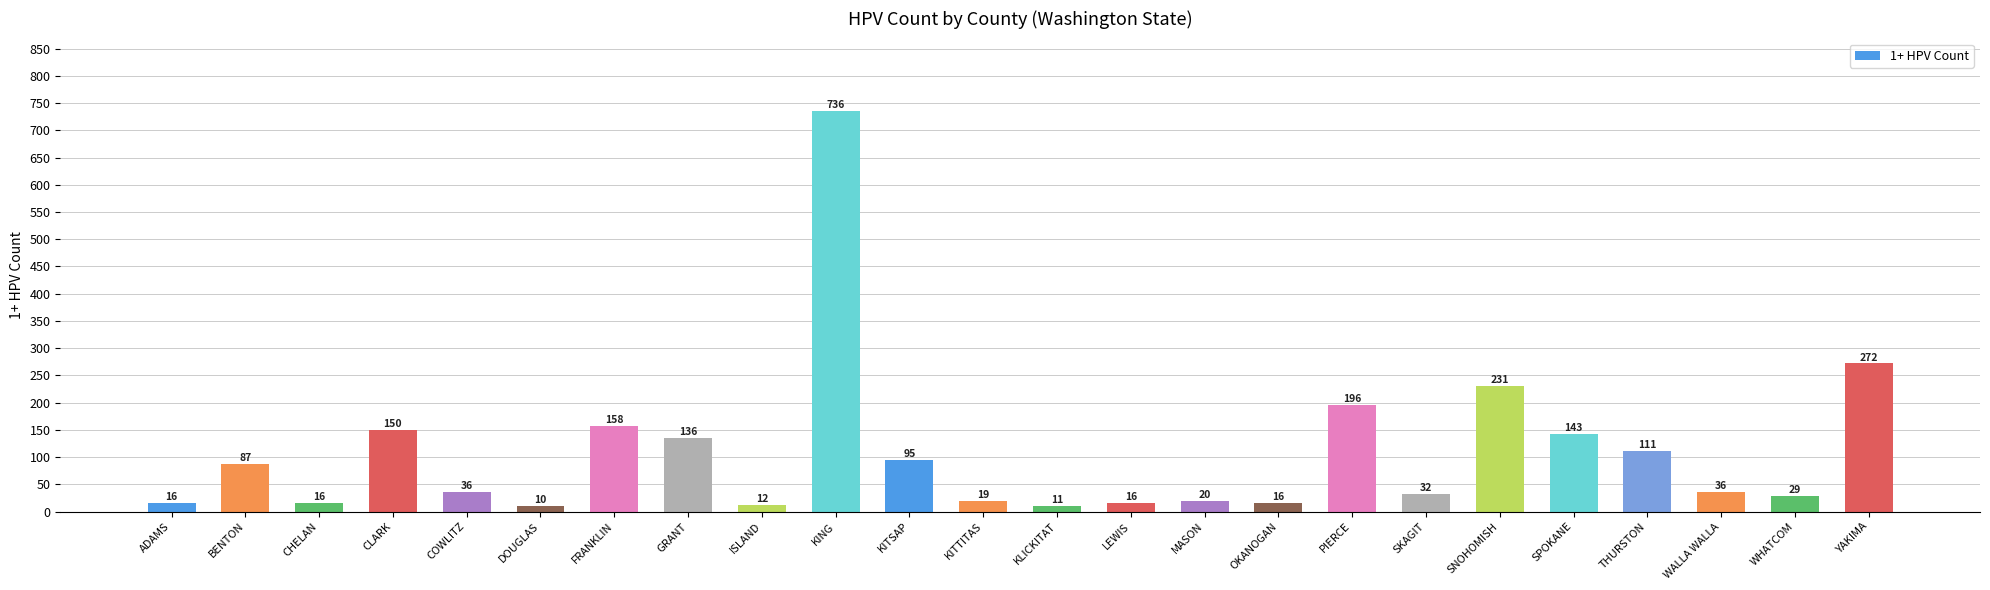

At which category does the chart reach its peak across all series?

KING